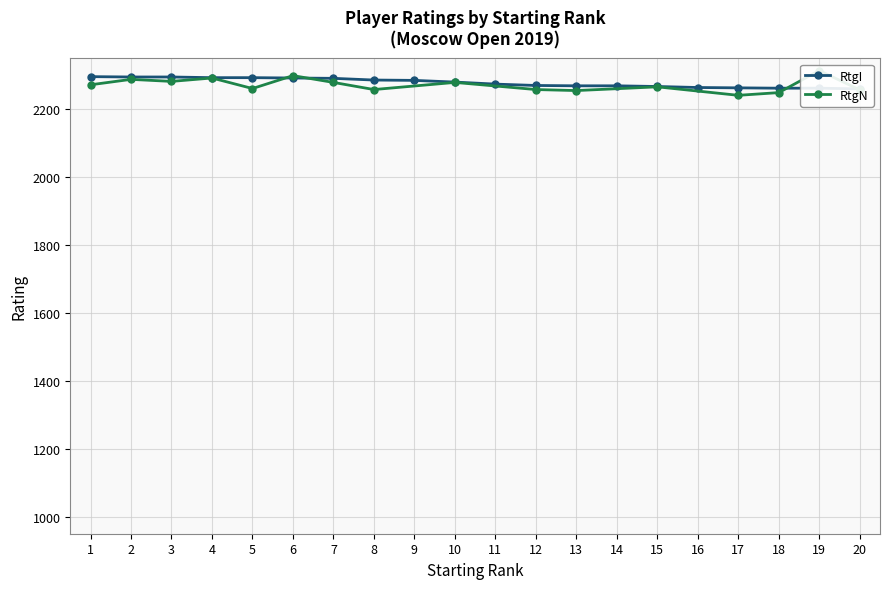

Approximately how many times larger is the value at 18 compared to 3?

1.0